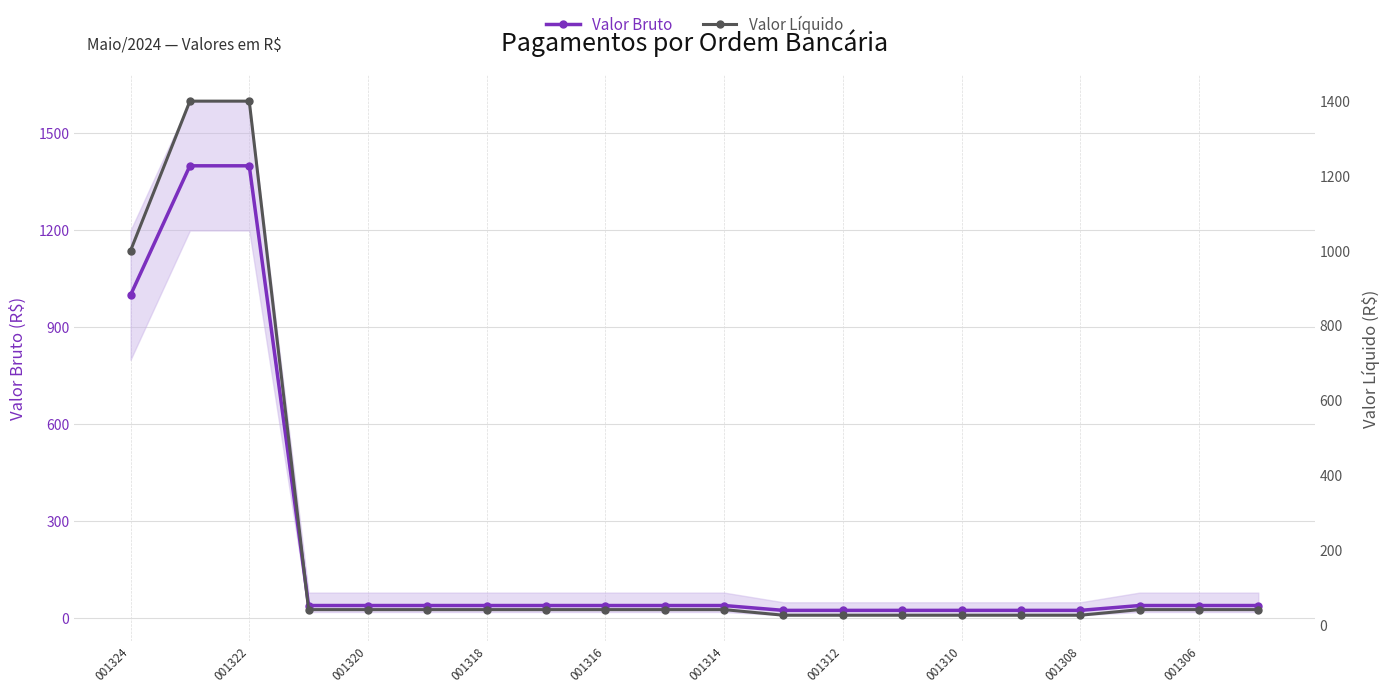

At which label is Valor Bruto closest to 712?

001324